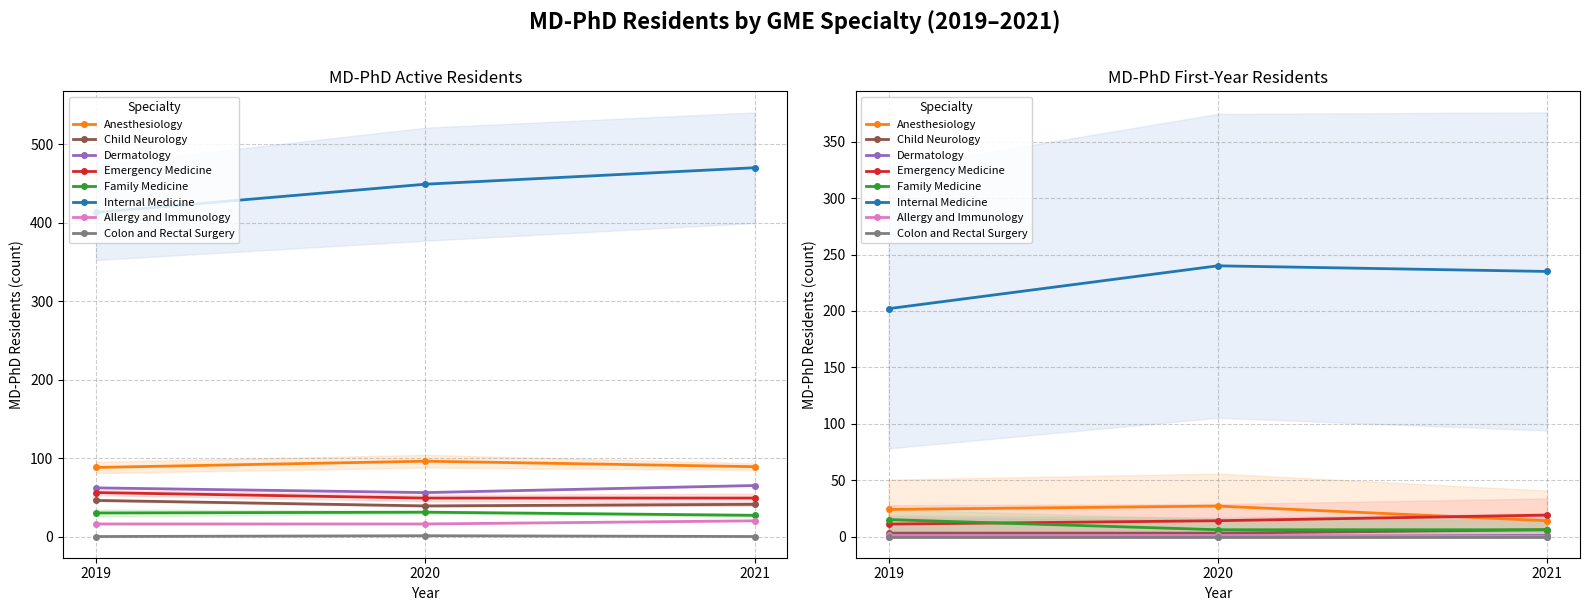

True or false: MD-PhD Active Residents 2020 and MD-PhD Active Residents 2021 cross at least once.

True